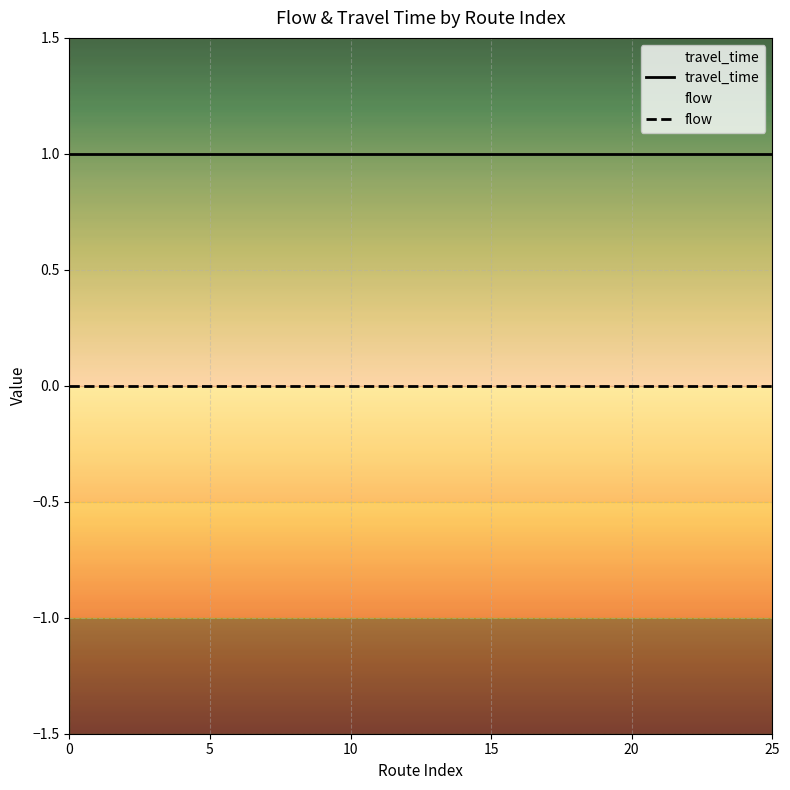

Reading left to right, list all the values displayed in this chart.

travel_time: 1	1	1	1	1	1	1	1	1	1	1	1	1	1	1	1	1	1	1	1	1	1	1	1	1	1
flow: 0	0	0	0	0	0	0	0	0	0	0	0	0	0	0	0	0	0	0	0	0	0	0	0	0	0